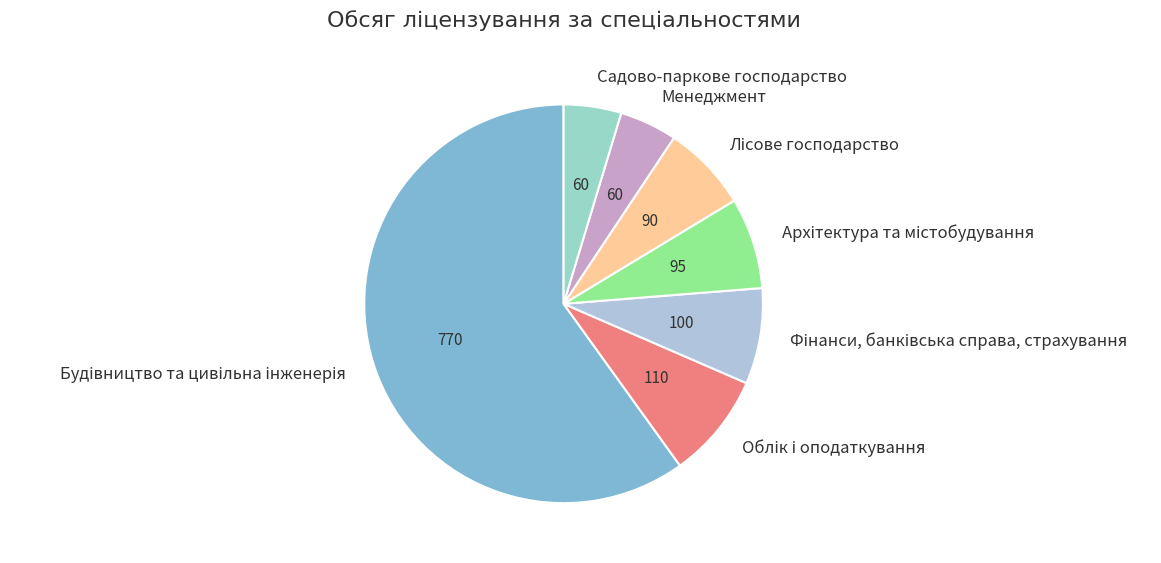

Is it true that Садово-паркове господарство is 19% of the pie?

False